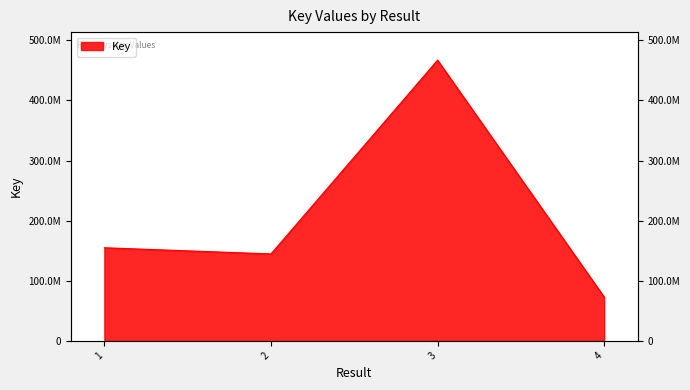

The chart shows a value of 90367000 at 2. True or false?

False